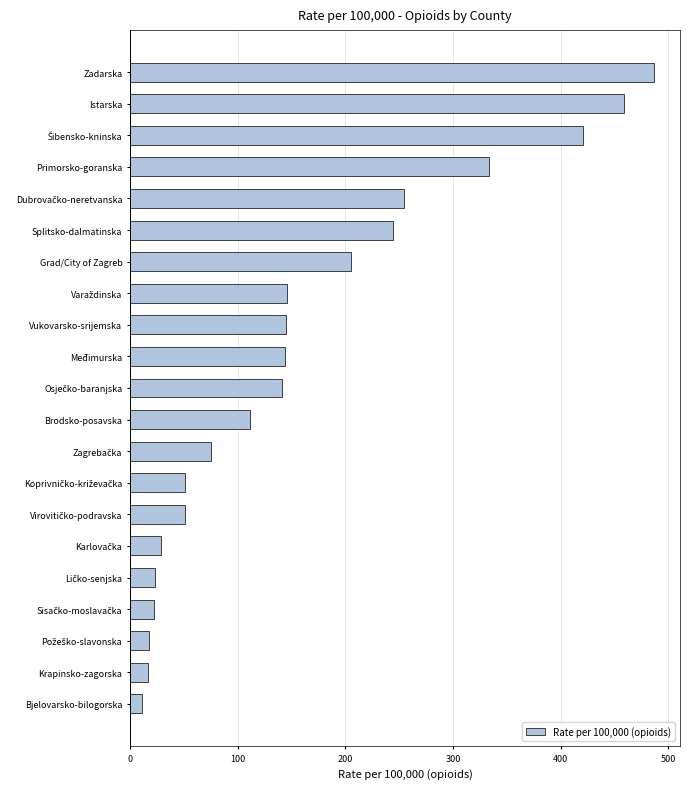

Which category has the highest value across all series?

Zadarska